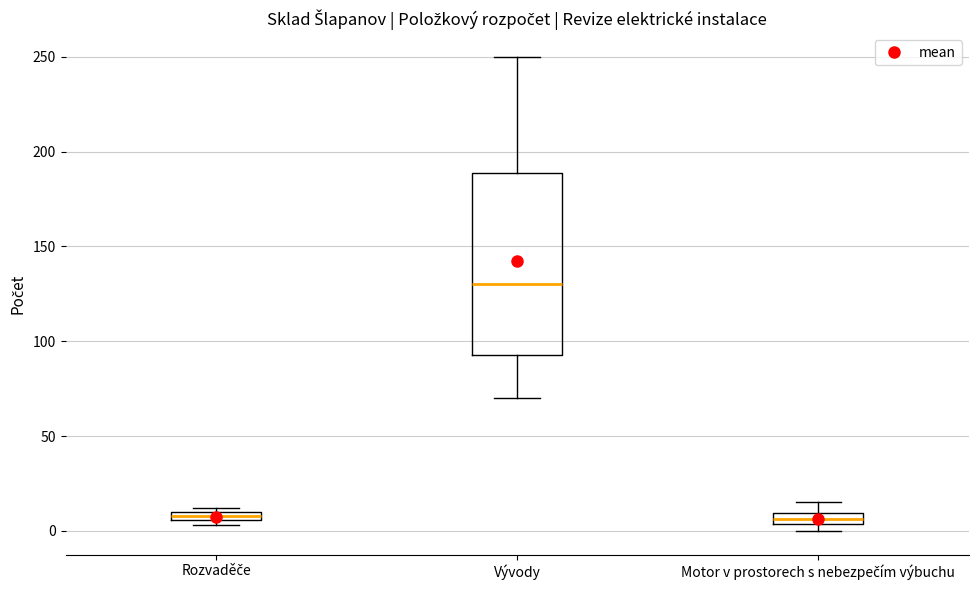

Which box's median line is the highest?

Vývody